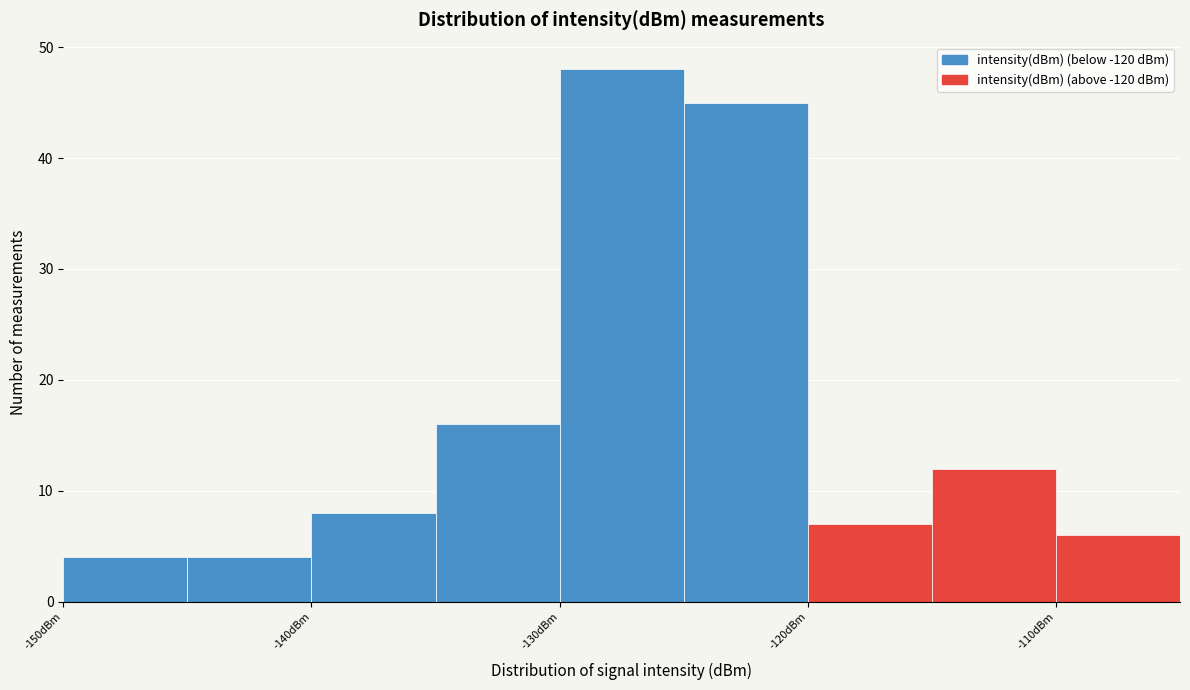

Reading left to right, list every bar in this chart as the range it spans on the x-axis followed by its height. The values are not printed on the chart, so give them approximately, as read against the axis.

-150 to -145: 4
-145 to -140: 4
-140 to -135: 8
-135 to -130: 16
-130 to -125: 48
-125 to -120: 45
-120 to -115: 7
-115 to -110: 12
-110 to -105: 6